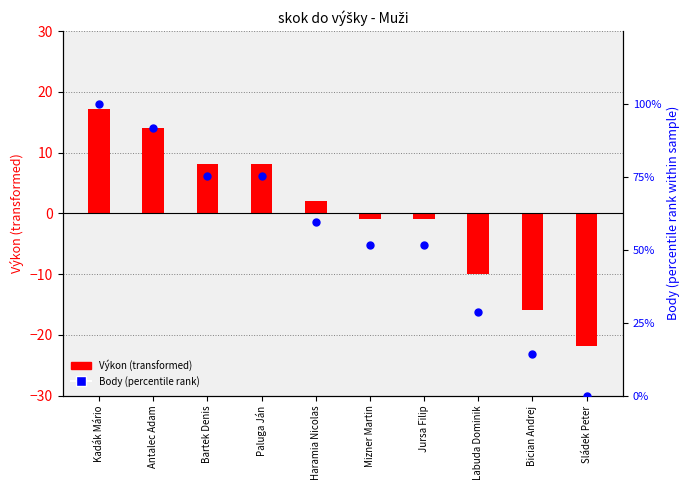

Which series has the widest spread of Y values?

Body (percentile rank)